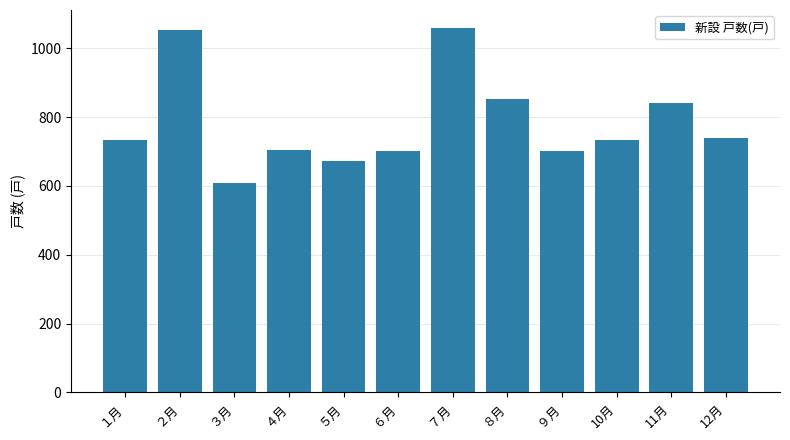

What is the value of the 10th bar from the left?

734